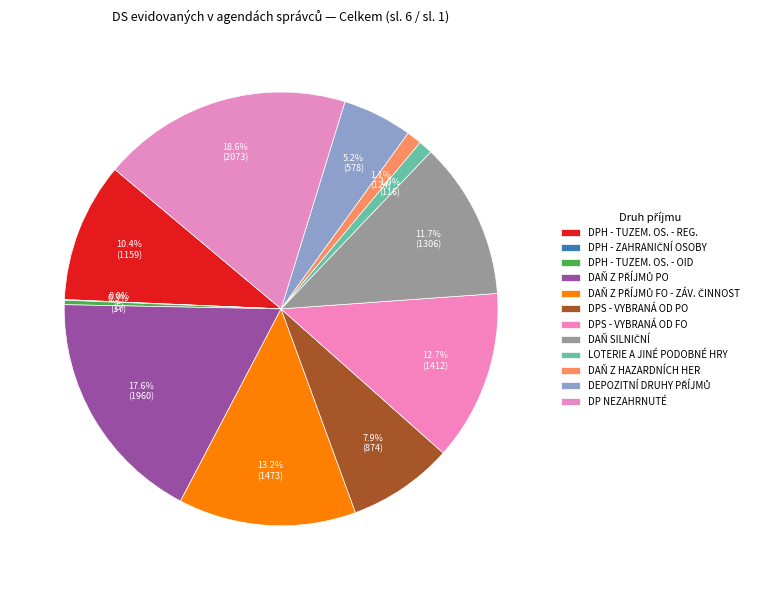

What is the change in value from DPH - TUZEM. OS. - REG. to DPS - VYBRANÁ OD FO?

+253